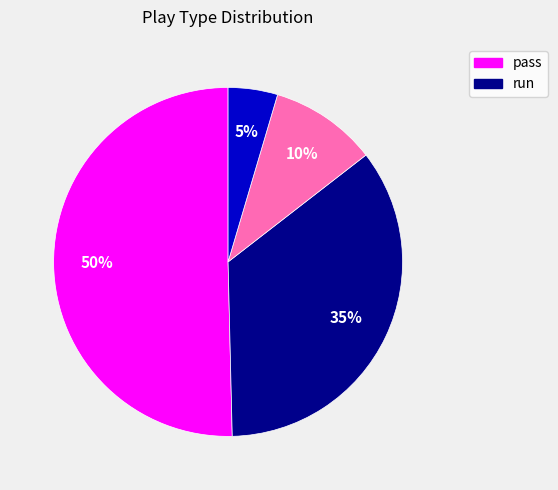

How many slices are in this pie chart?

4